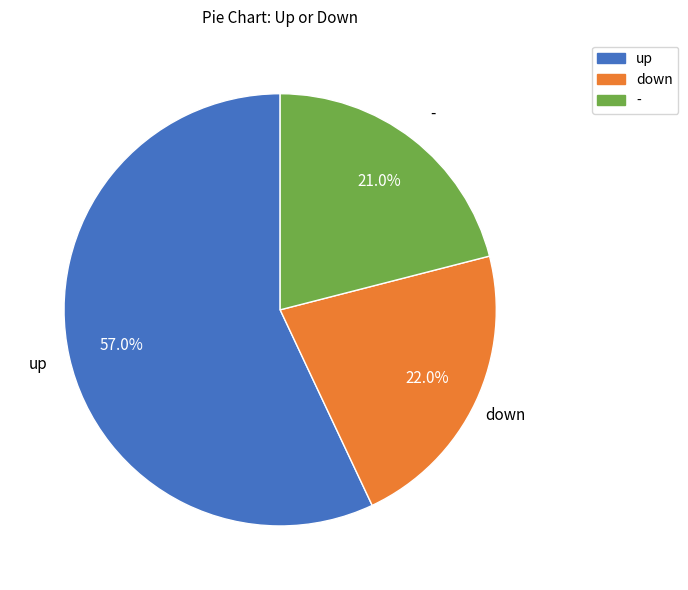

What percentage do down and - together represent?

43.0%